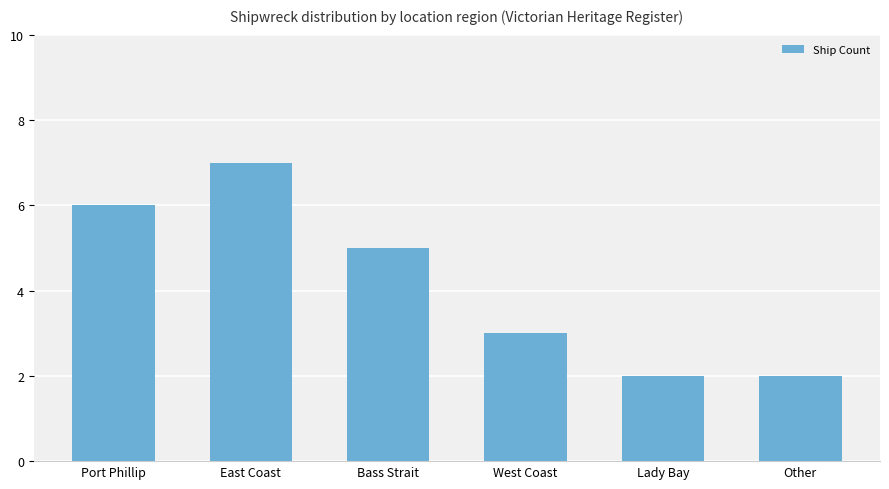

Reading left to right, what are all the values shown in this chart?

6	7	5	3	2	2